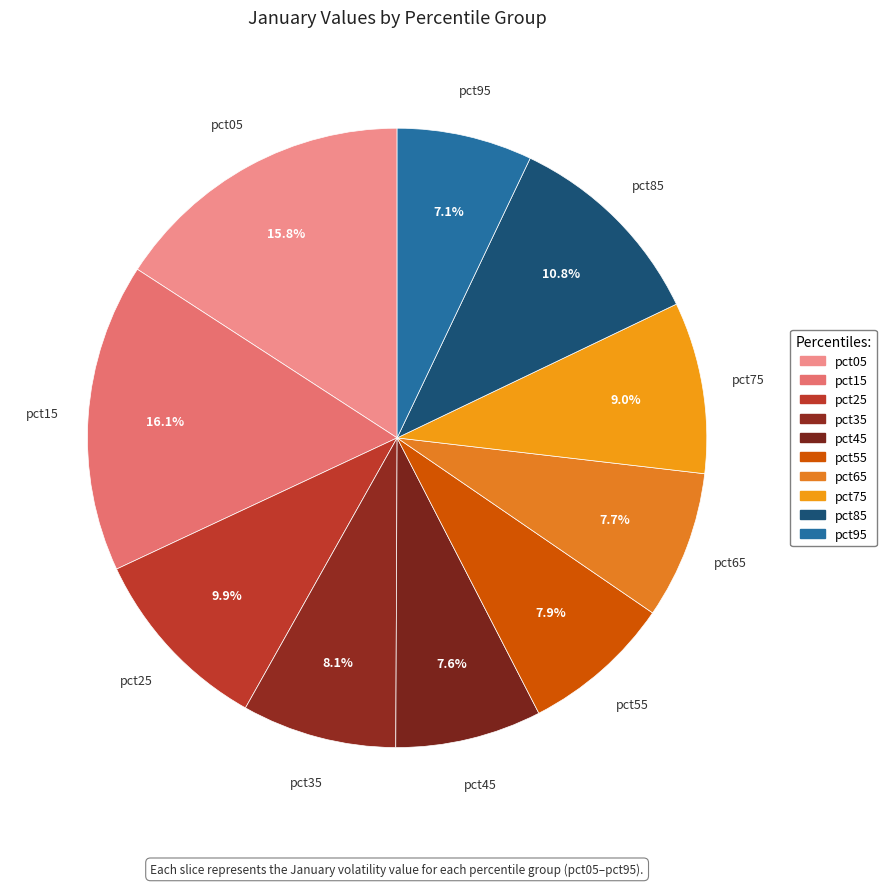

Is the sum of pct45 and pct35 greater than half?

No